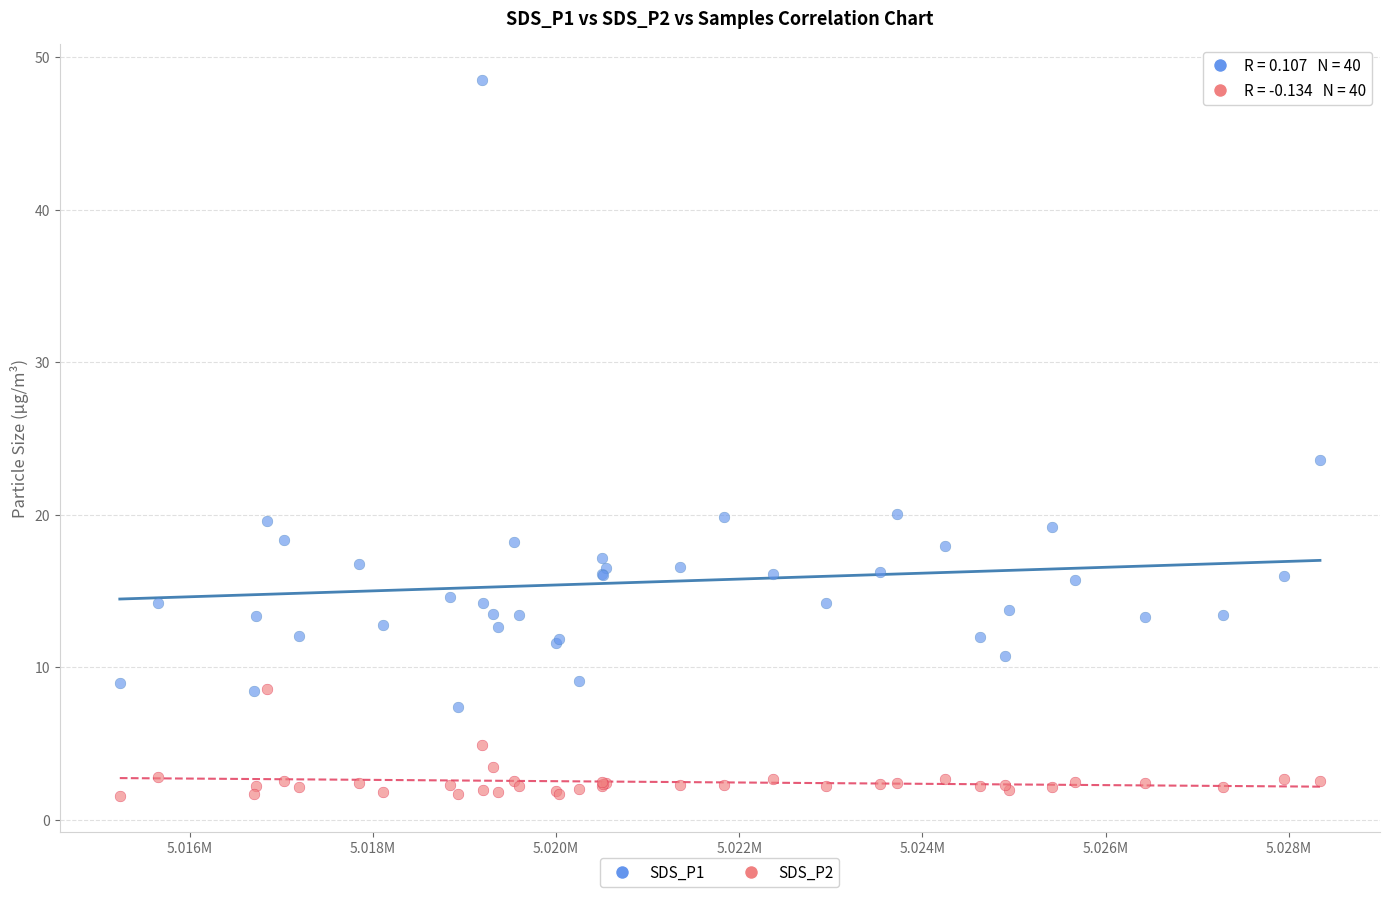

What are all the series names shown in the legend?

SDS_P1, SDS_P2